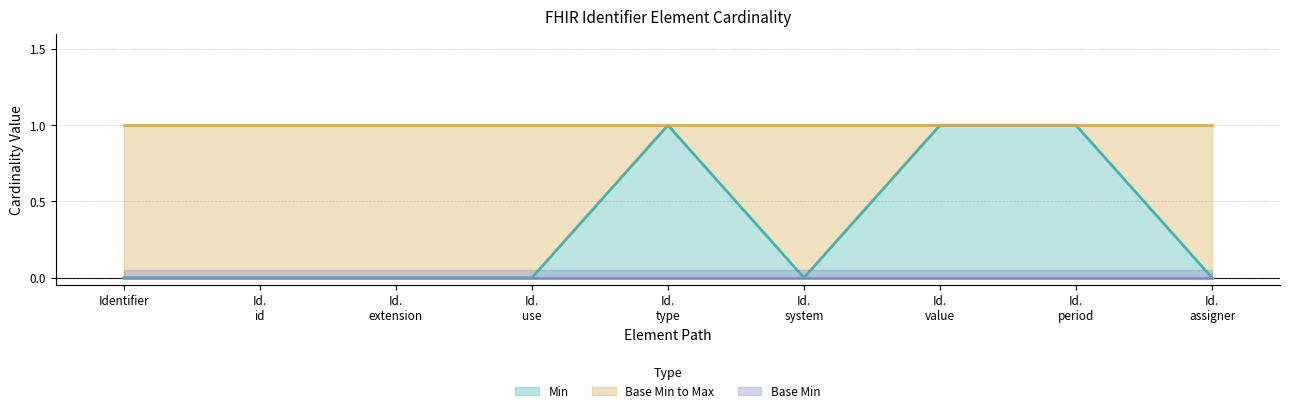

What is the difference between the Min values at Identifier.value and Identifier.system?

1